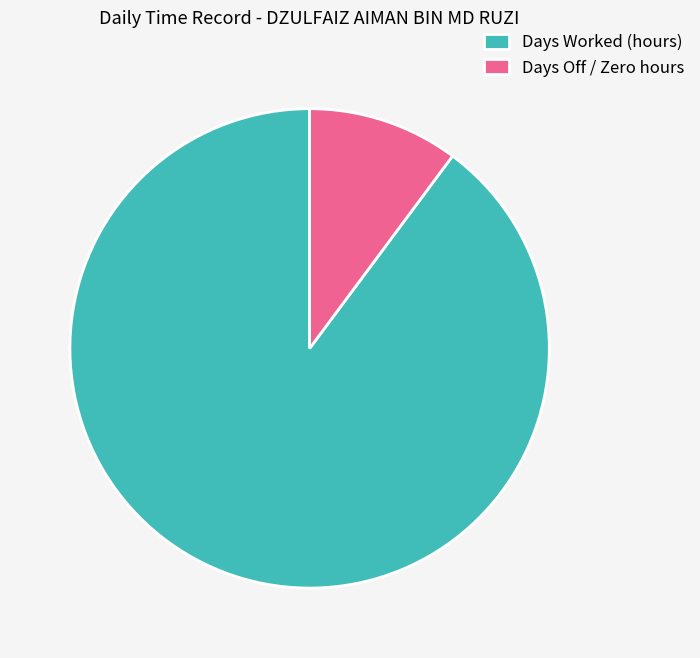

Which slice is the largest?

Days Worked (hours)